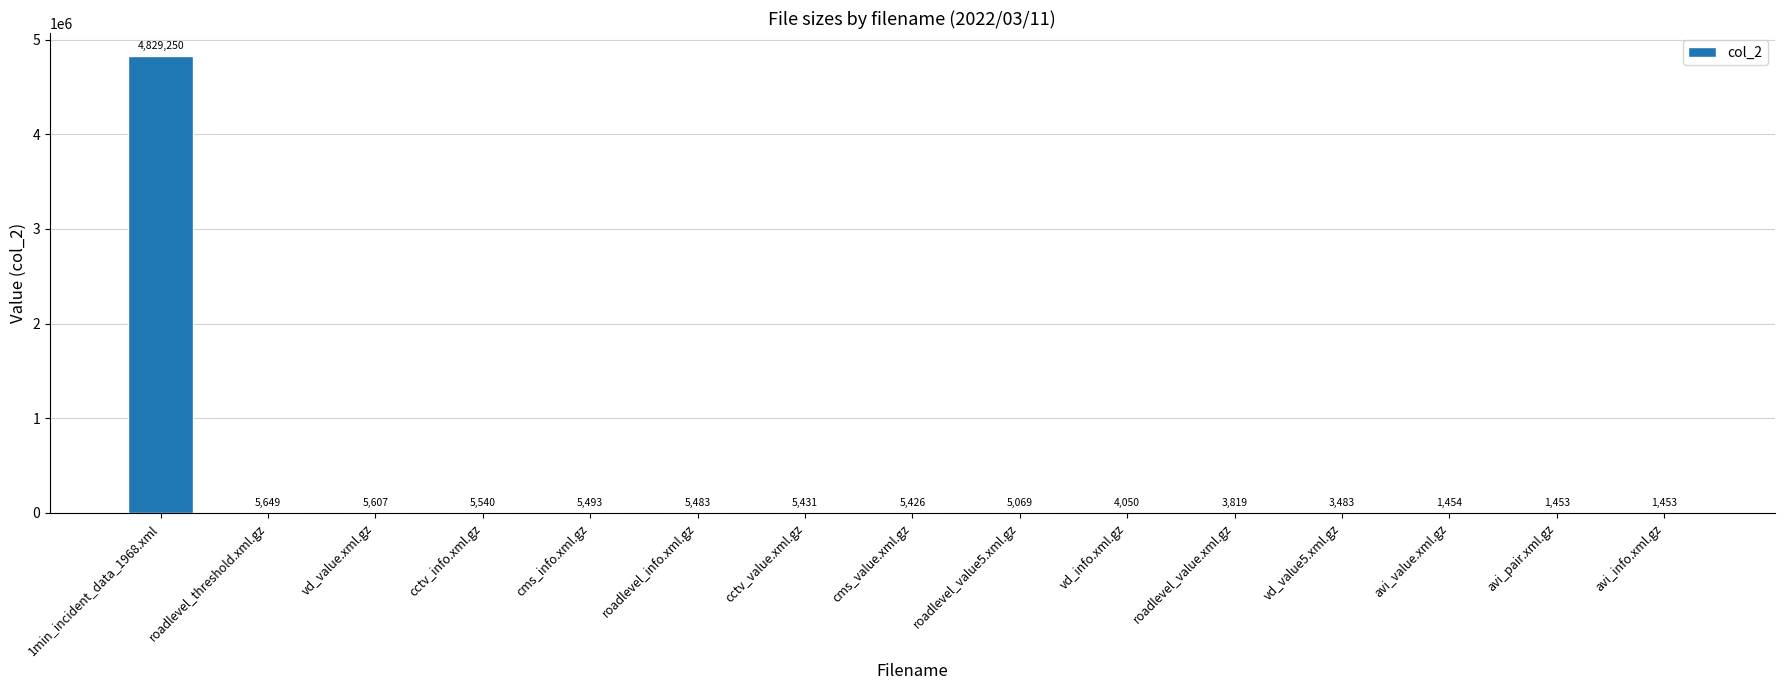

Read the value at cms_info.xml.gz.

5493